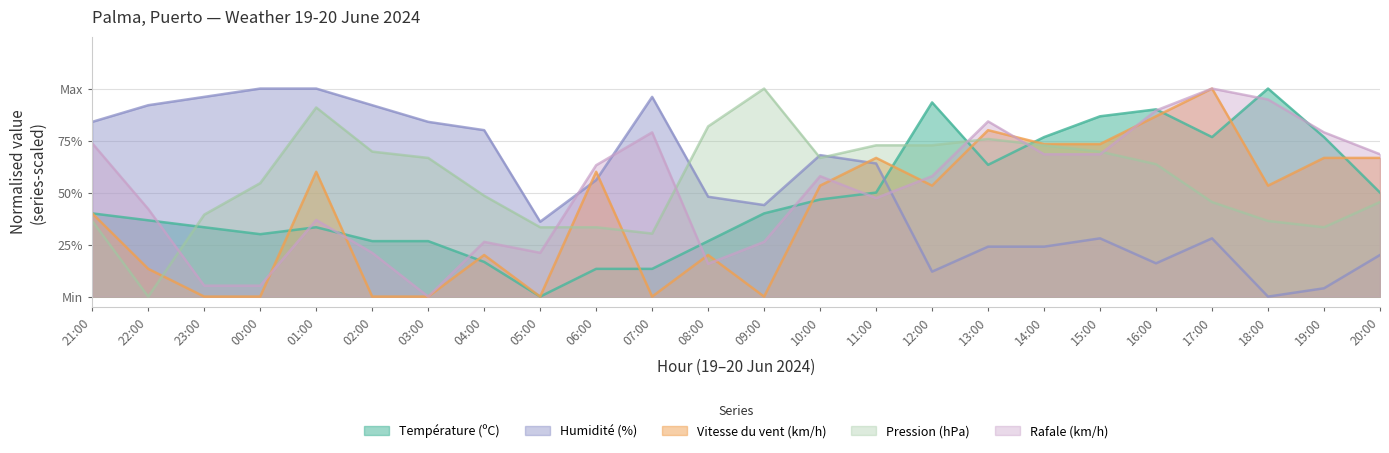

What is the difference between the second highest and second lowest values in the Pression (hPa) series?

60.6